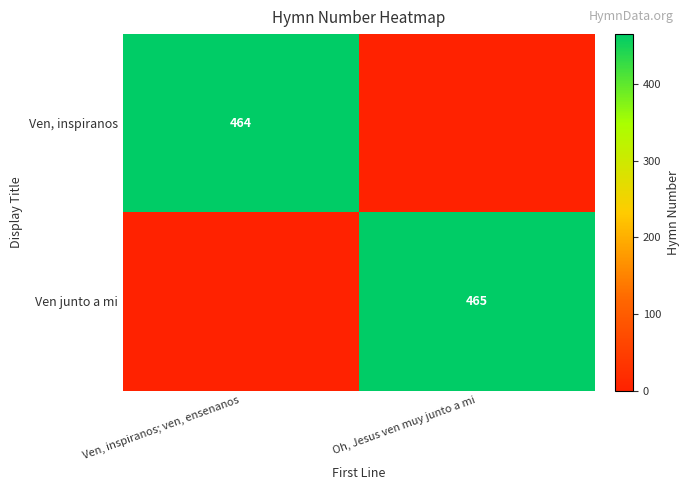

Is it true that Ven, inspiranos equals 464 at Ven, inspiranos; ven, ensenanos?

True